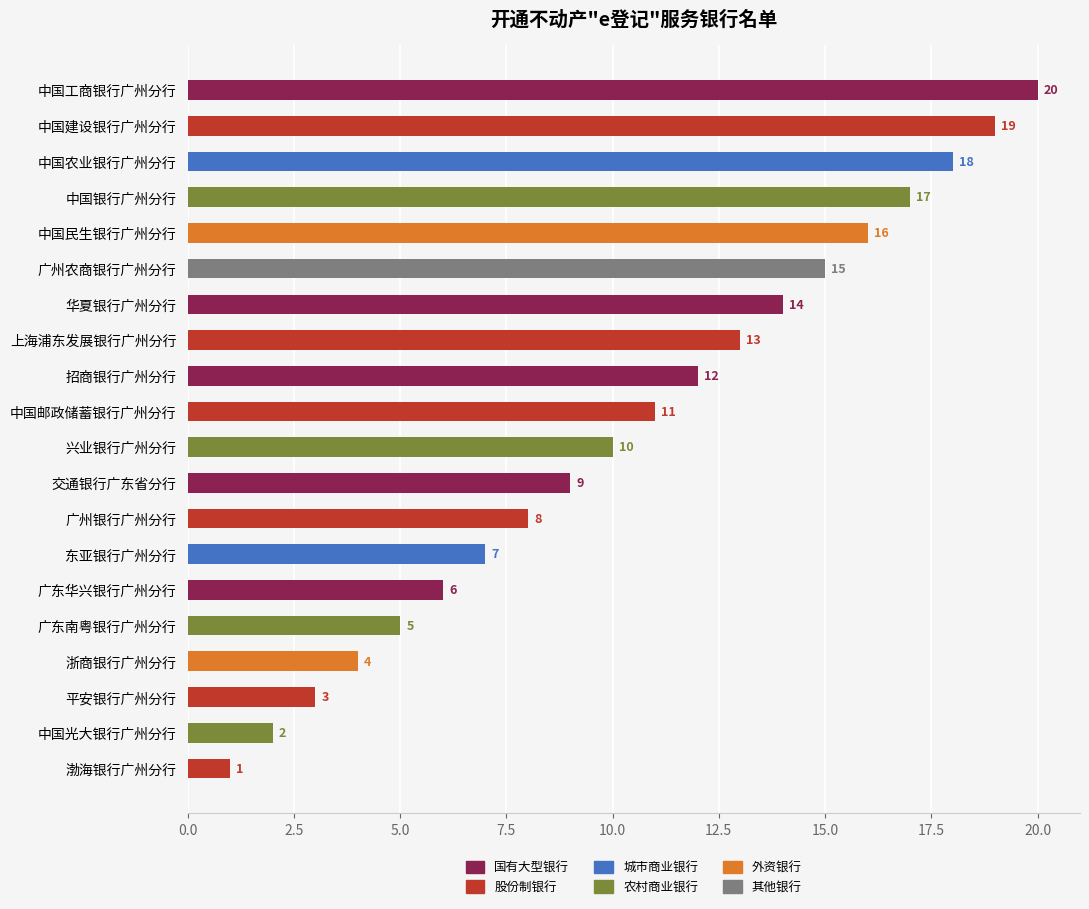

What is the value of the 1st bar from the top?

20